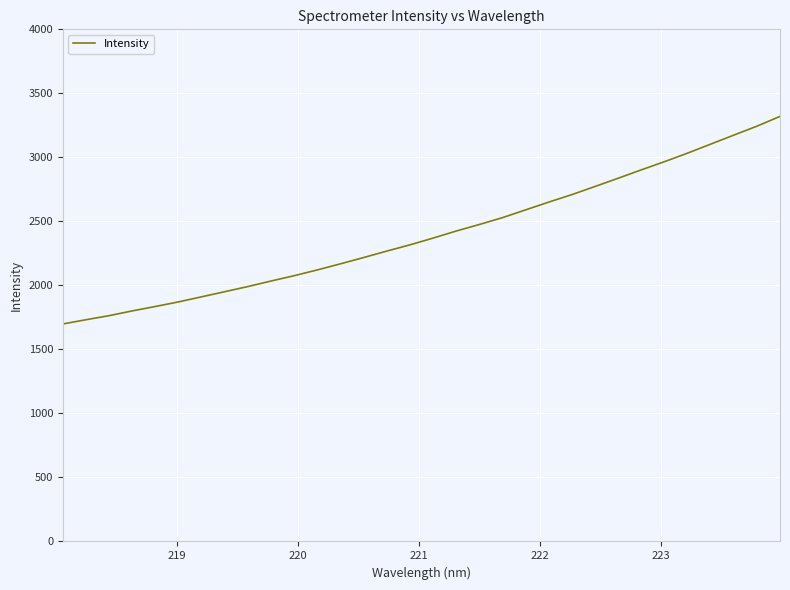

What is the maximum value shown in the chart?

3320.0